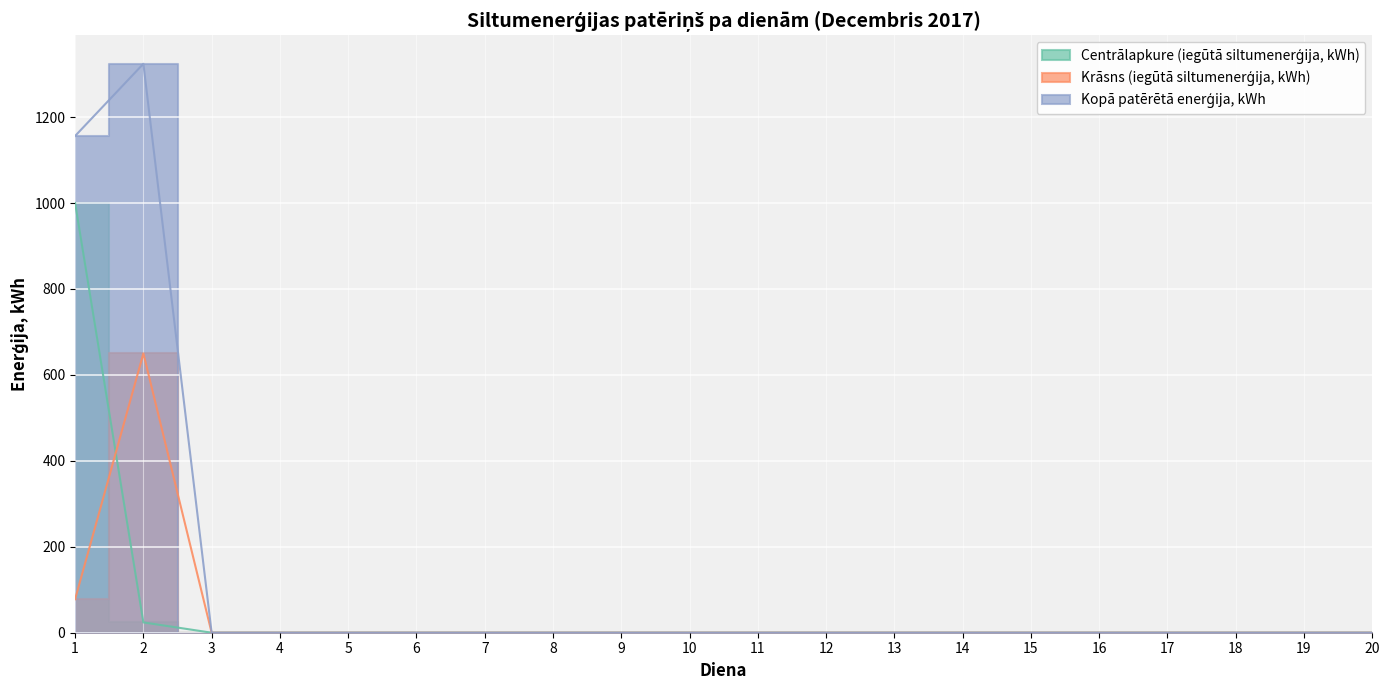

True or false: Kopā patērētā enerģija, kWh has more than 1 points higher than both neighbors.

False